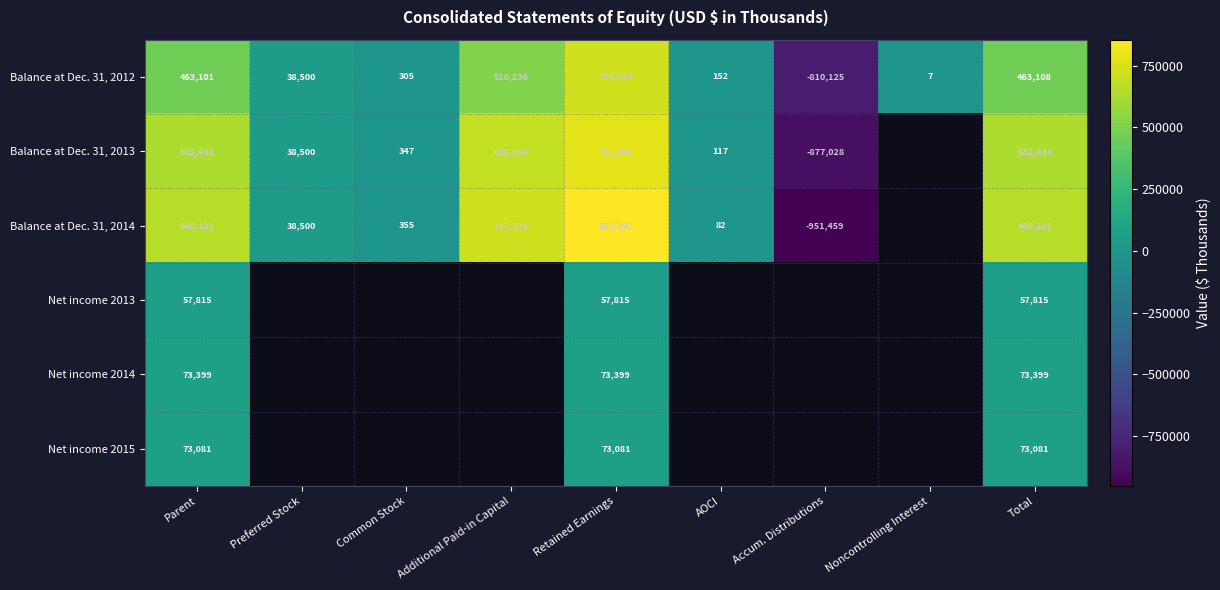

Is the value of Net income 2014 at Retained Earnings greater than the value of Net income 2013 at Parent?

Yes